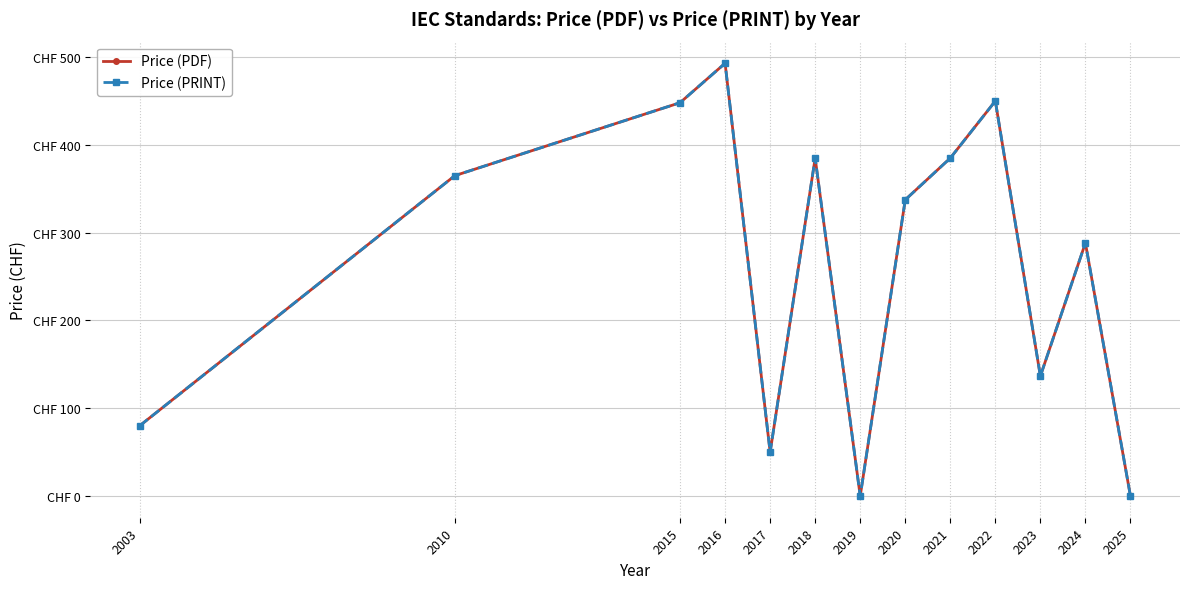

Is this an area chart (filled region under the line)?

No